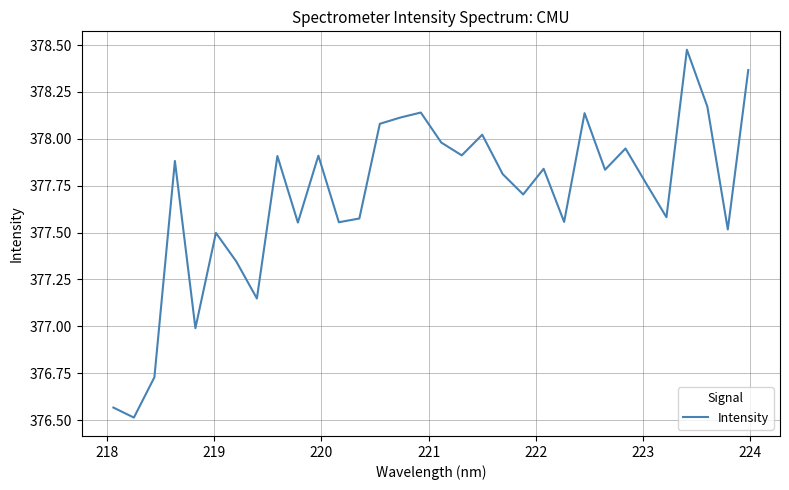

What is the smallest value displayed?

376.5